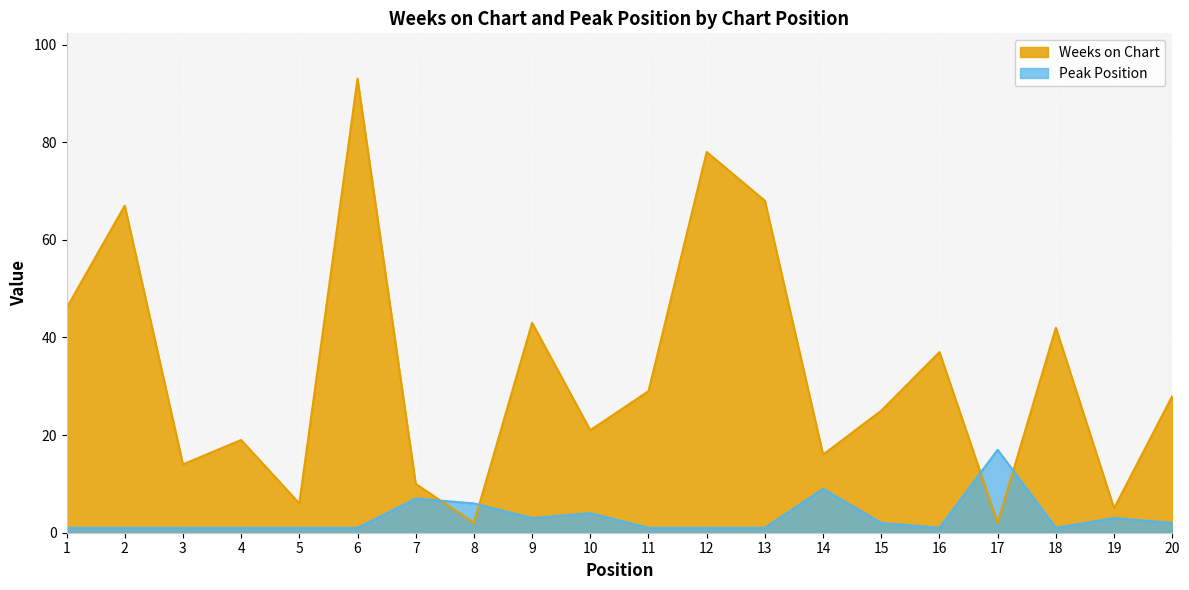

At how many categories does at least one series exceed 2?

20